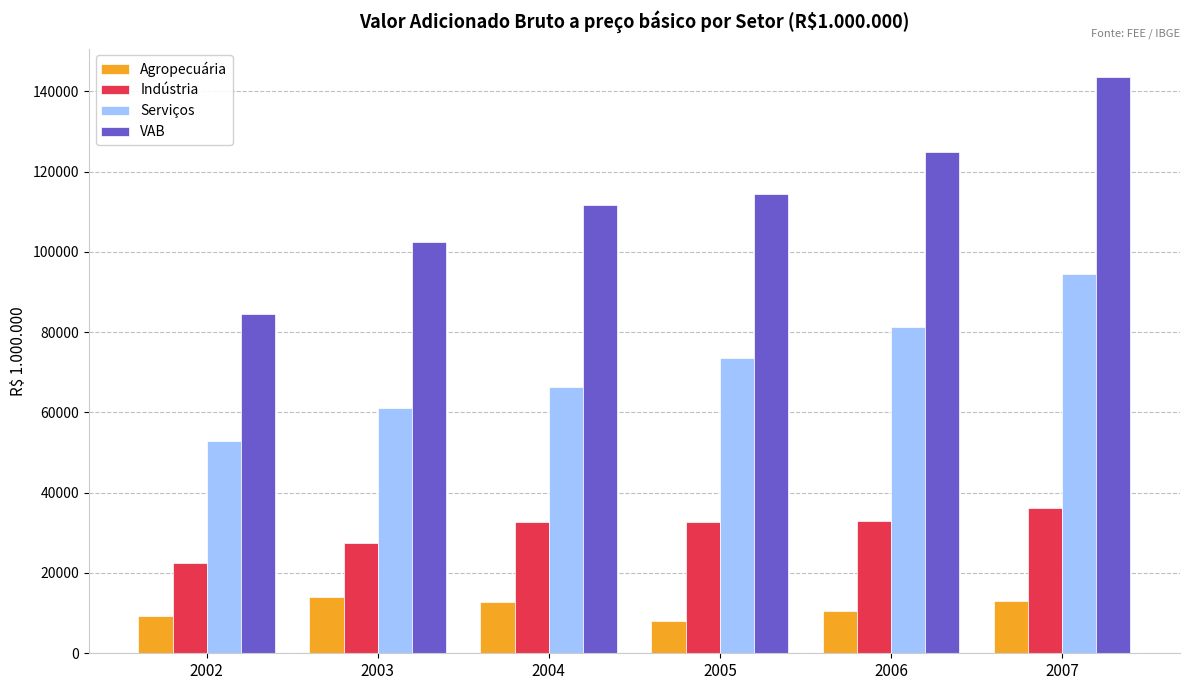

At 2005, list the series in order from largest to smallest.

VAB, Serviços, Indústria, Agropecuária